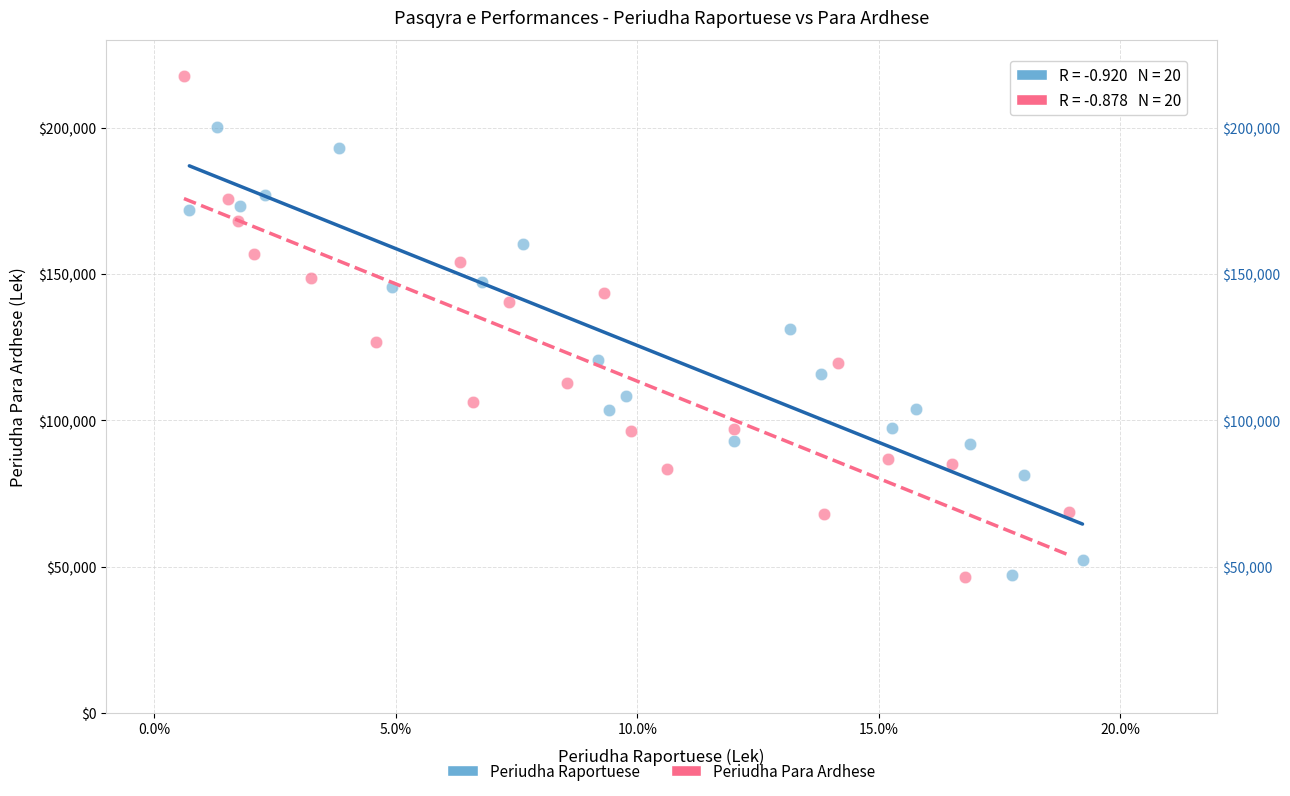

Which series has the widest spread of Y values?

Periudha Para Ardhese